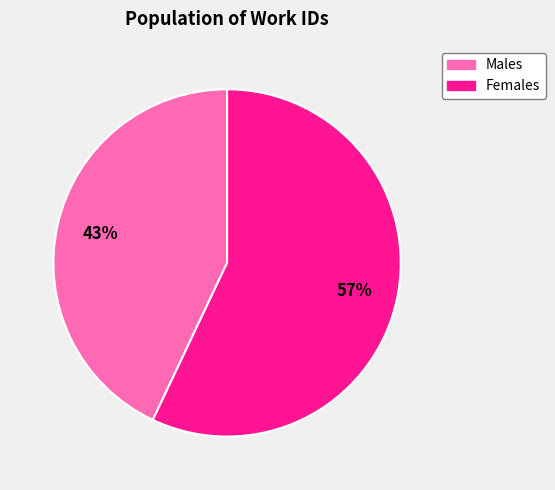

To the nearest percent, what is the difference between the largest and smallest slice percentages?

14%